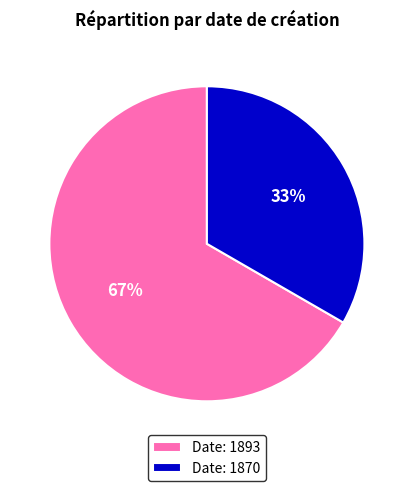

Is there a majority slice in this chart?

Yes